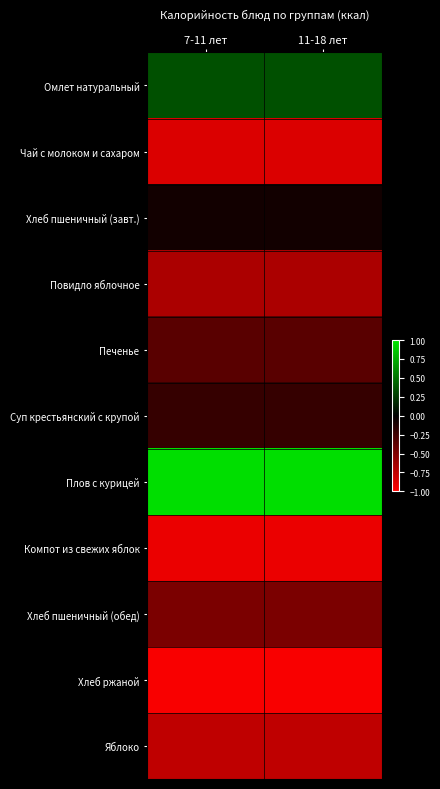

Rank the series by their maximum value, from lowest to highest.

Хлеб ржаной, Компот из свежих яблок, Чай с молоком и сахаром, Яблоко, Повидло яблочное, Хлеб пшеничный (обед), Печенье, Суп крестьянский с крупой, Хлеб пшеничный (завт.), Омлет натуральный, Плов с курицей